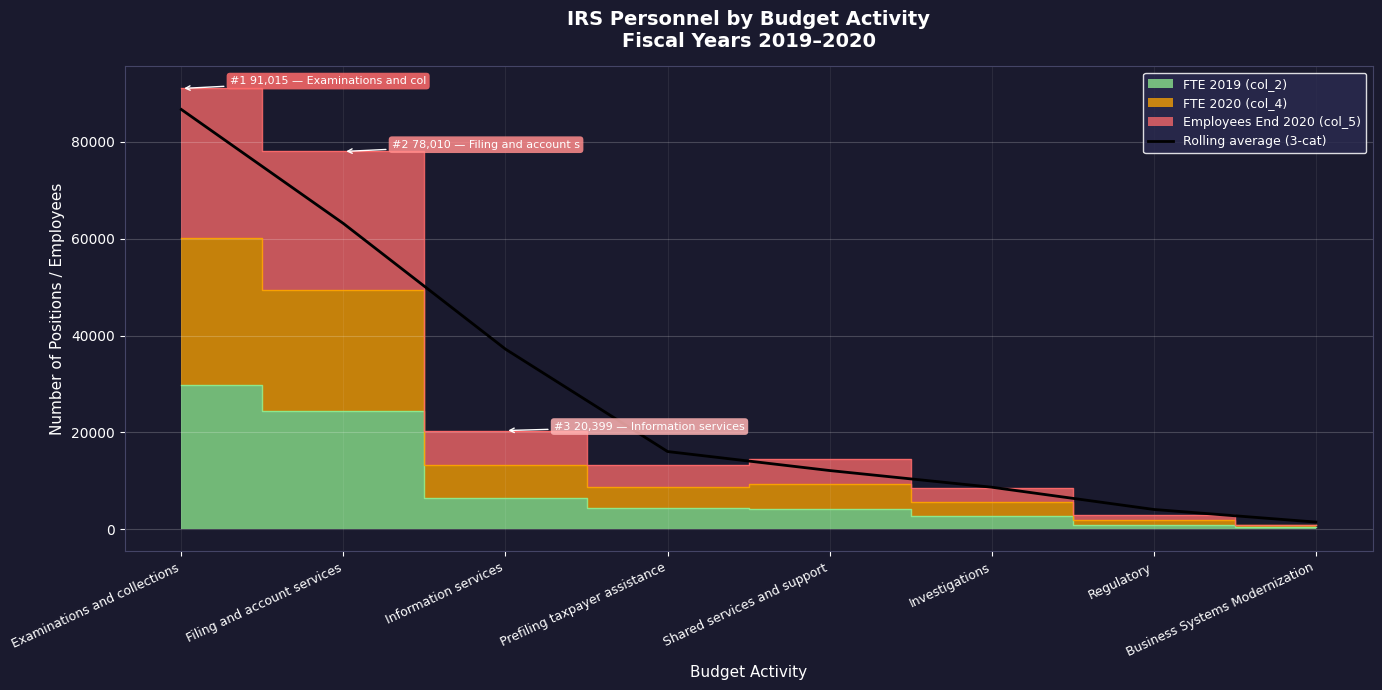

Where does the data first go above 16067?

Examinations and collections